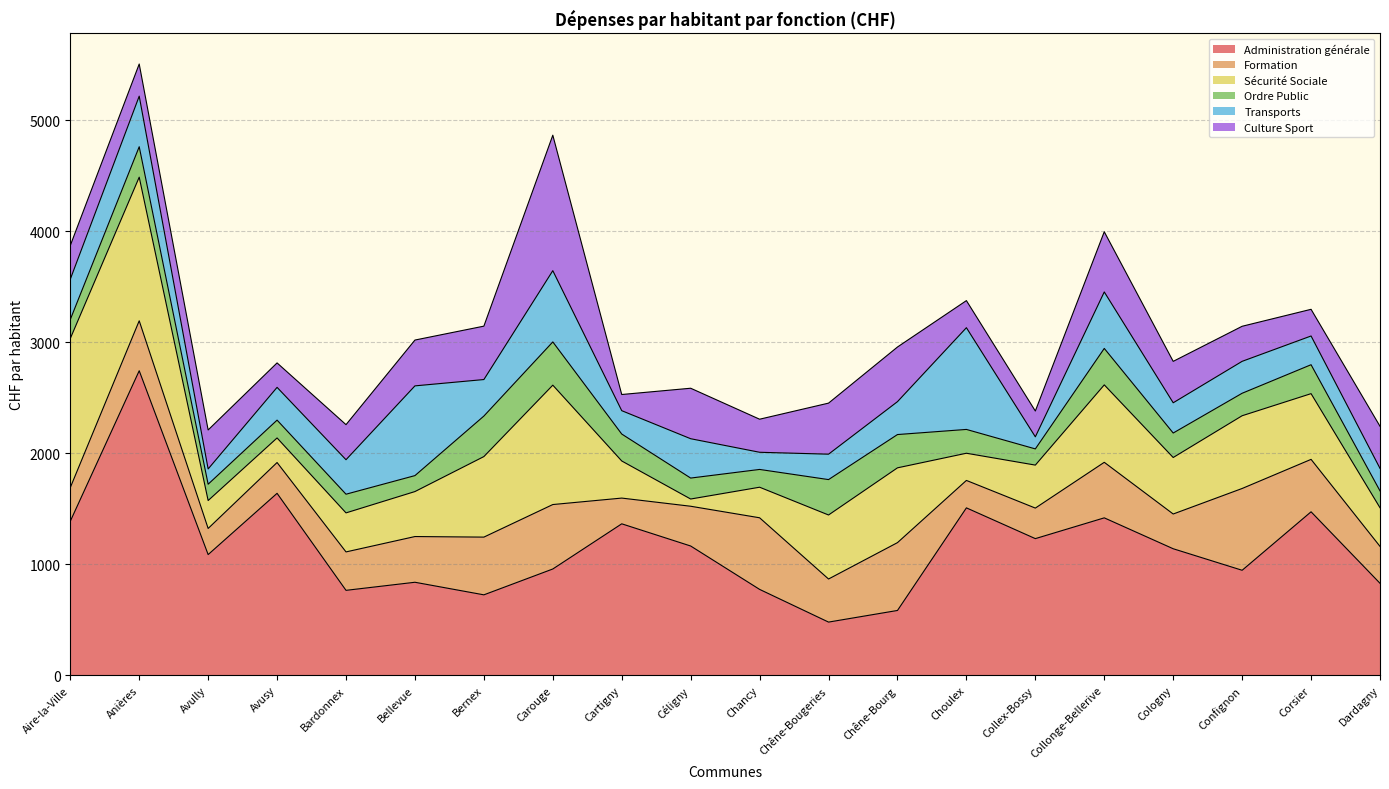

Where is Formation nearest to the value 484?

Corsier